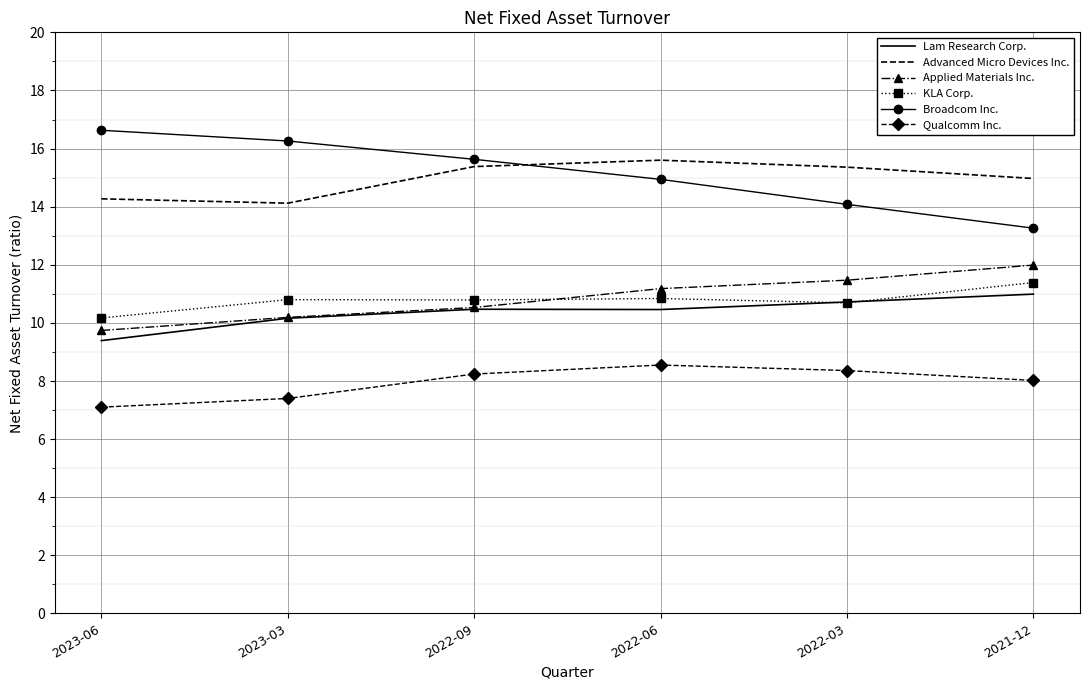

How many series are shown in this chart?

6